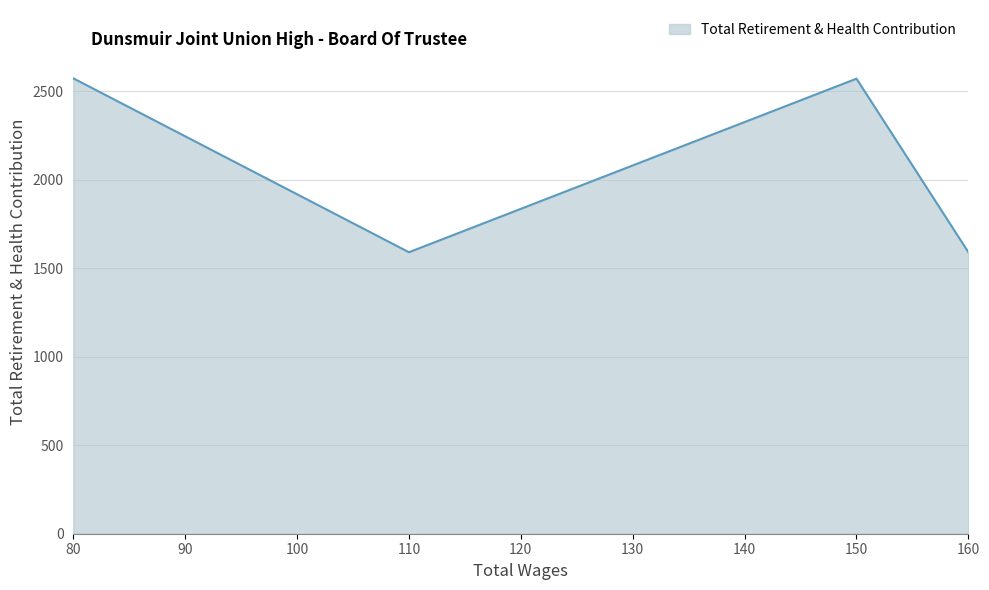

Is it true that the value at 160 is 1591?

True